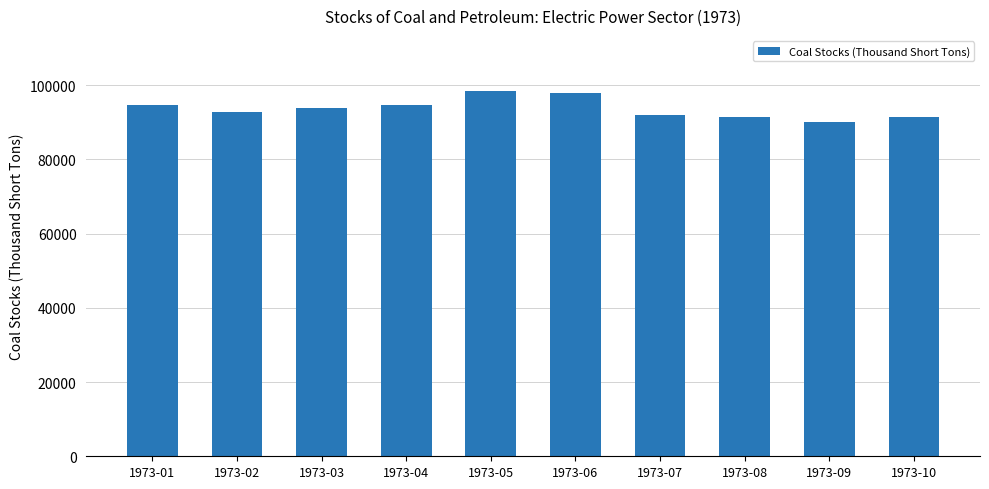

Between 1973-06 and 1973-10, which is larger?

1973-06